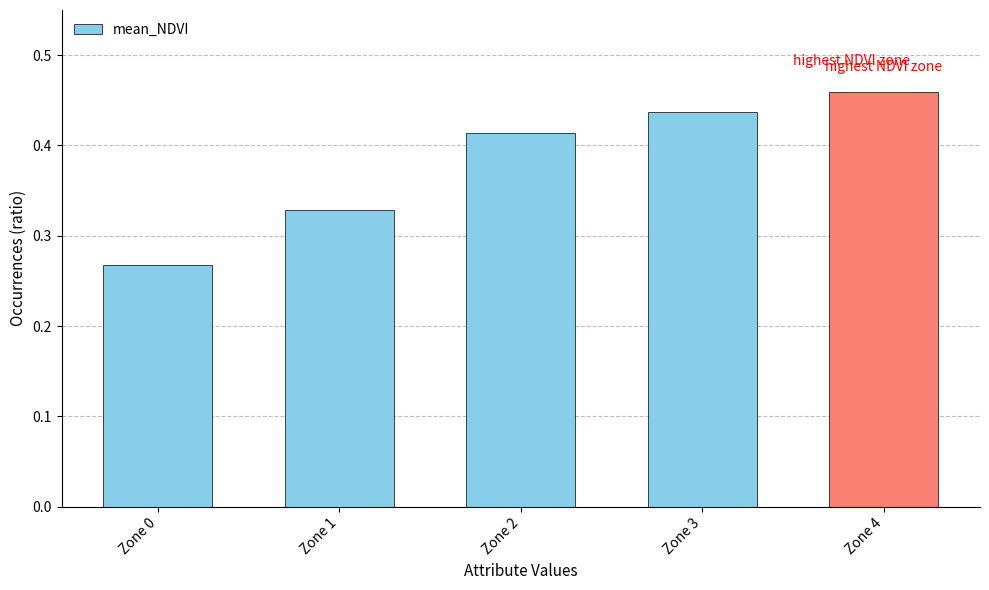

Which label corresponds to the smallest value in the chart?

Zone 0